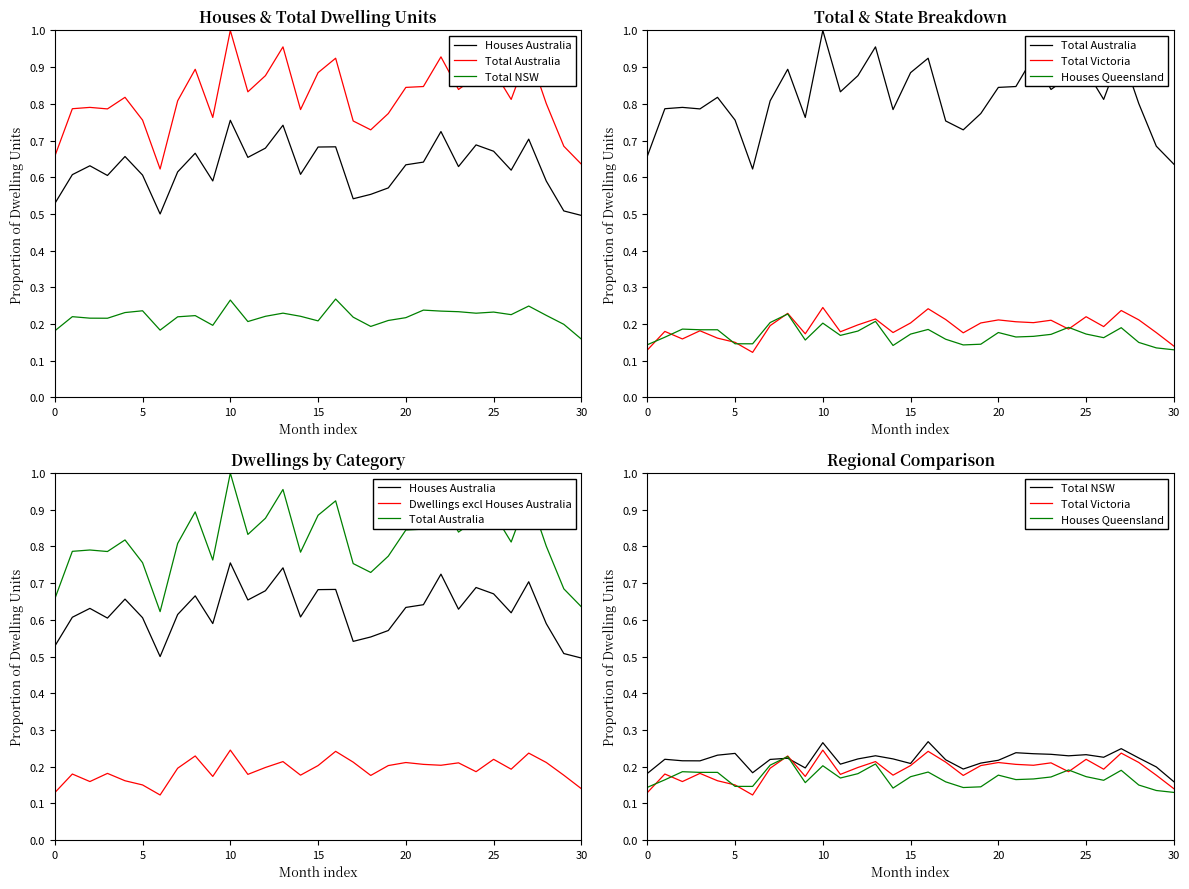

The value of Total NSW at 19 is 0.4. True or false?

False